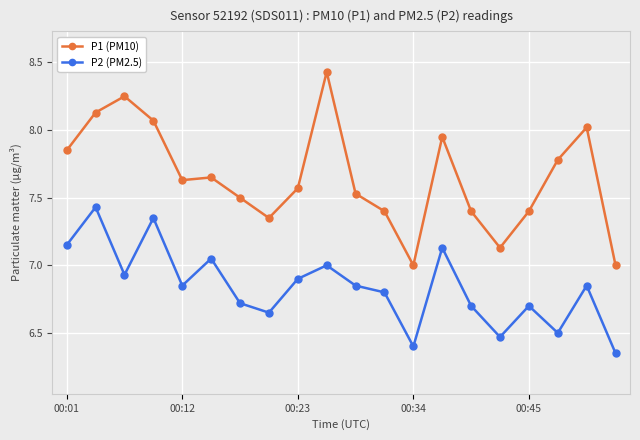

True or false: P2 (PM2.5) has more than 2 interior local peaks.

True